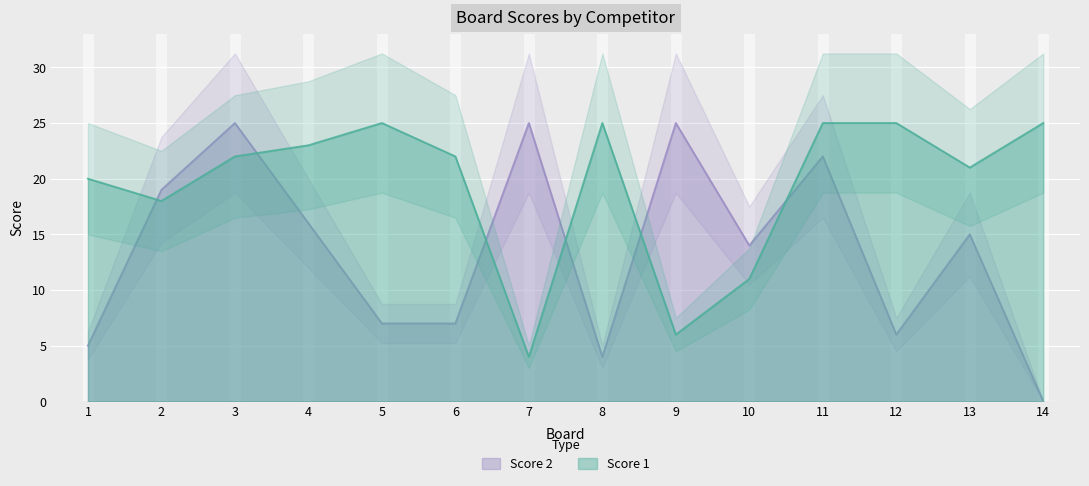

Which category has the highest value in the Score 1 series?

5